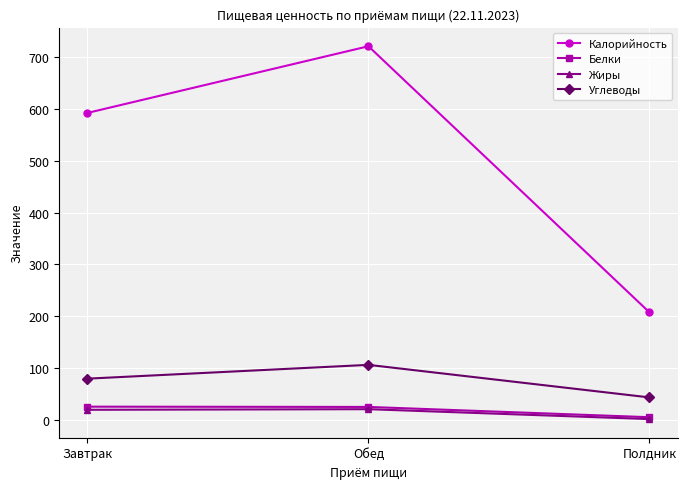

Between Обед and Полдник, which series saw the biggest shift?

Калорийность